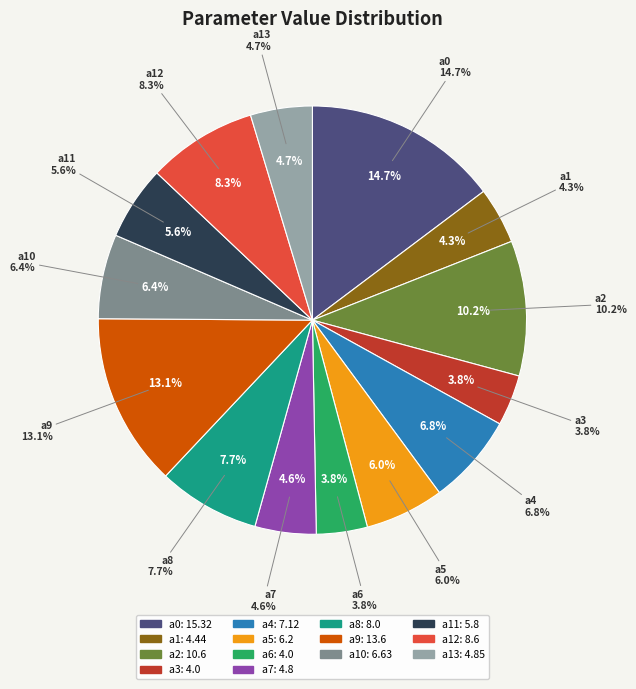

Count the number of slices in the pie.

14